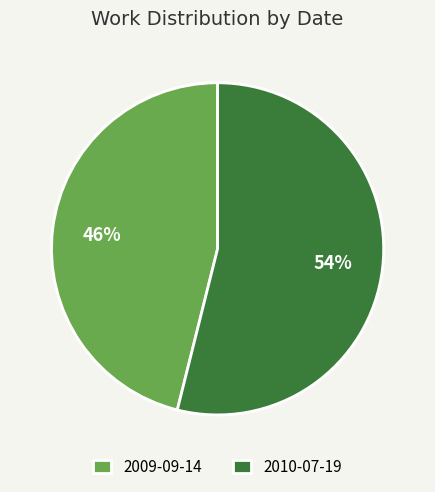

Rank the categories by value from lowest to highest.

2009-09-14, 2010-07-19